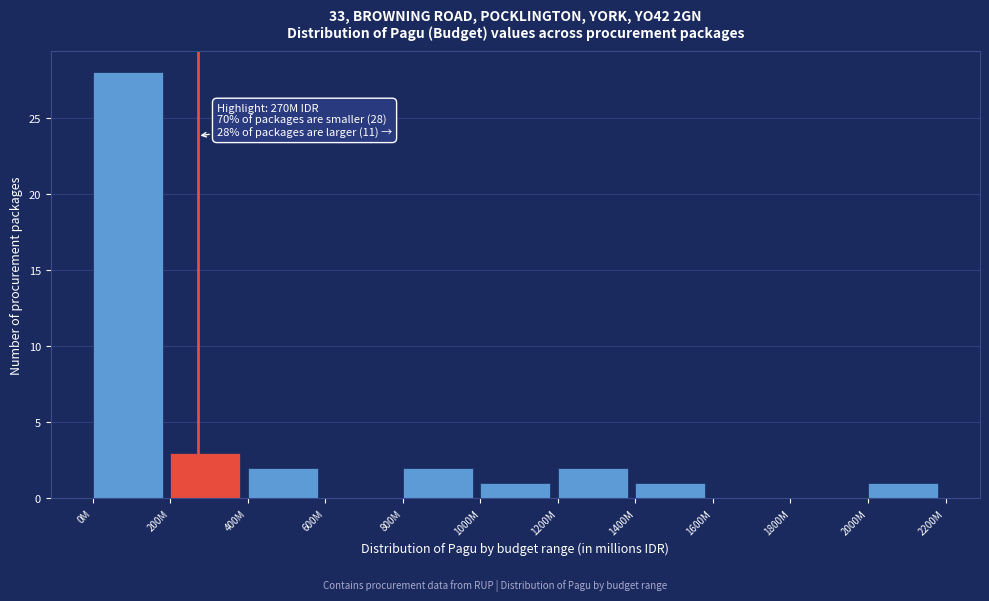

Reading right to left, transcribe all the data shown in this chart.

2000M=1	1800M=0	1600M=0	1400M=1	1200M=2	1000M=1	800M=2	600M=0	400M=2	200M=3	0M=28